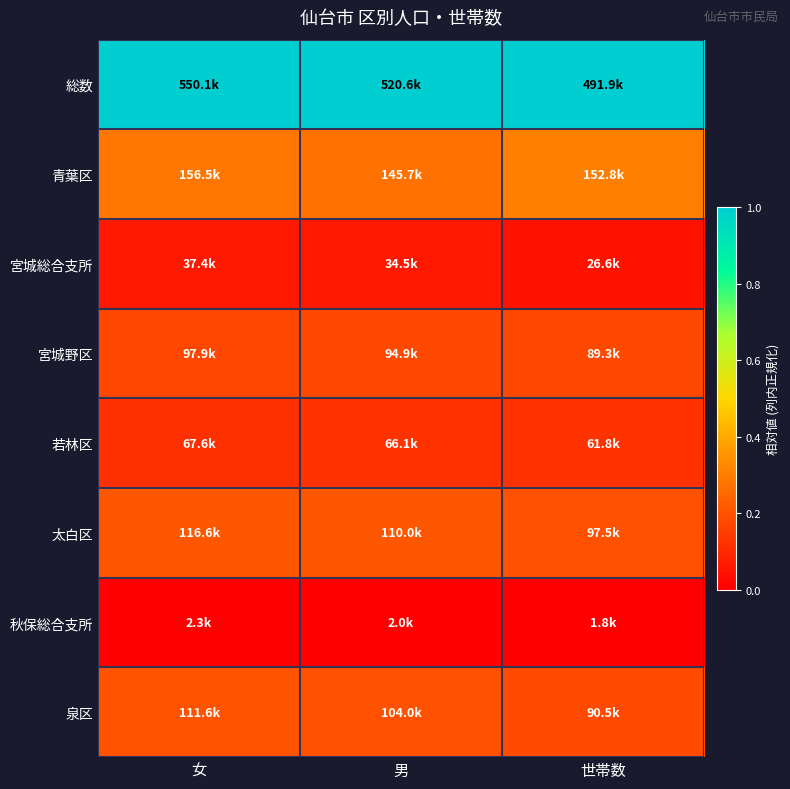

Which label corresponds to the largest value in the chart?

女